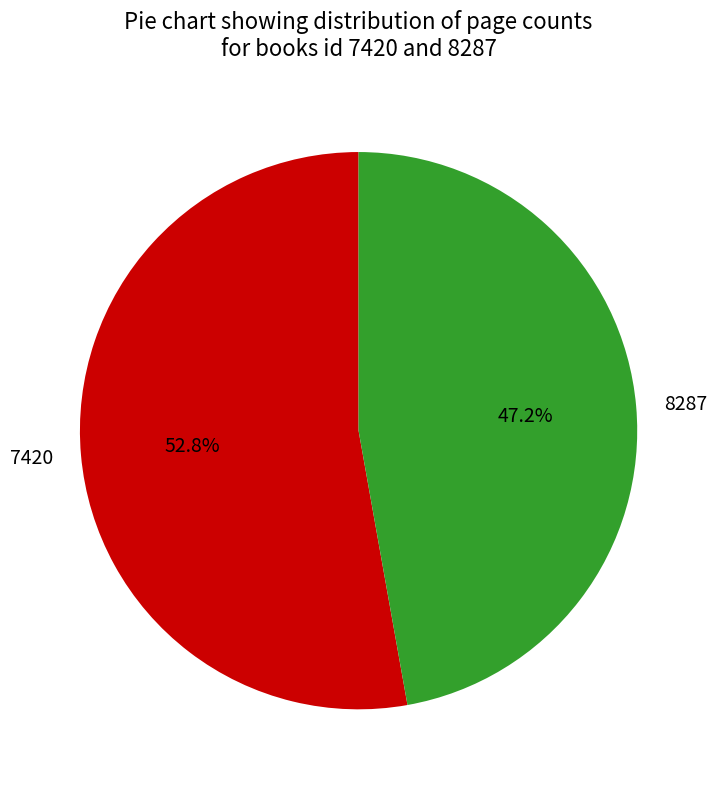

To the nearest percent, what portion does 7420 represent?

53%